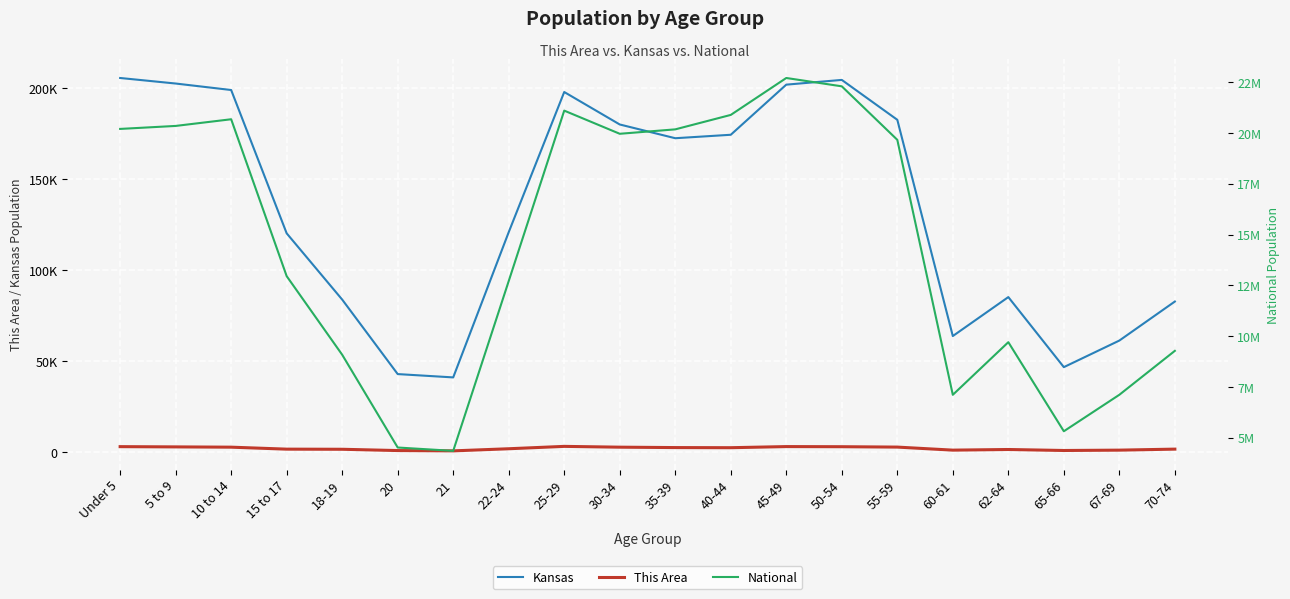

List the labels in order of This Area value, smallest first.

21, 20, 65-66, 67-69, 60-61, 62-64, 18-19, 15 to 17, 70-74, 22-24, 40-44, 35-39, 30-34, 10 to 14, 55-59, 5 to 9, 50-54, Under 5, 45-49, 25-29